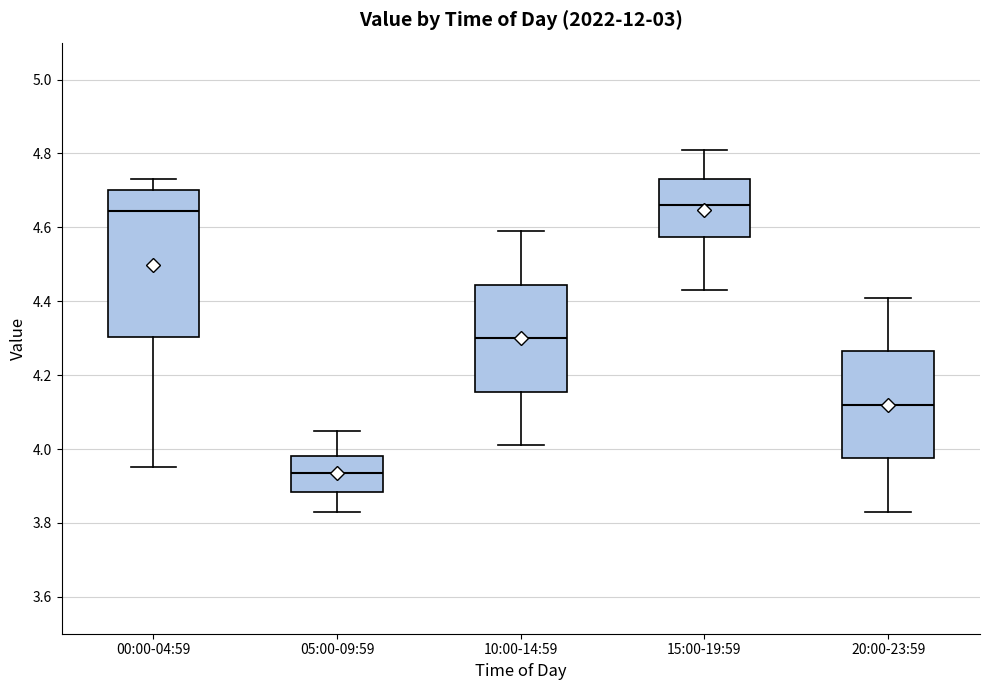

Where is the lower edge of the box for 00:00-04:59 on the y-axis? The values are not printed on the chart, so give them approximately, as read against the axis.

4.30